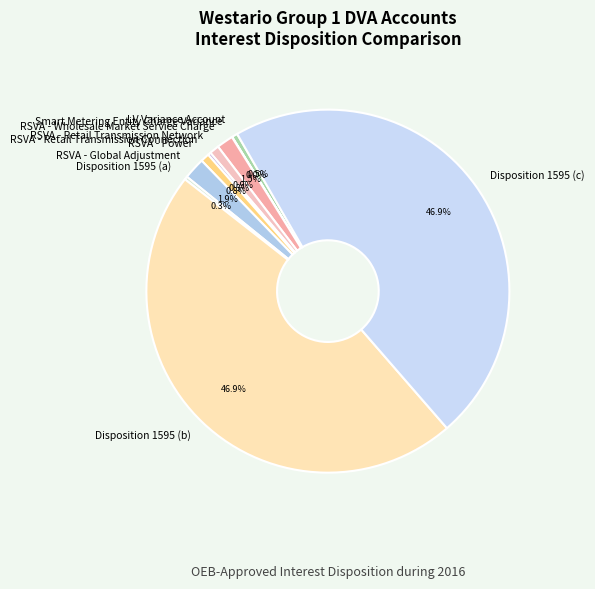

Which has a higher value, Disposition 1595 (c) or RSVA - Wholesale Market Service Charge?

Disposition 1595 (c)